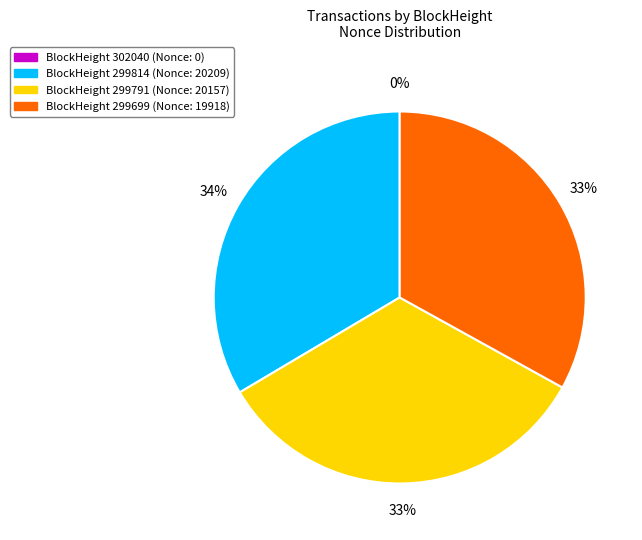

To the nearest percent, what portion does 299699 represent?

33%